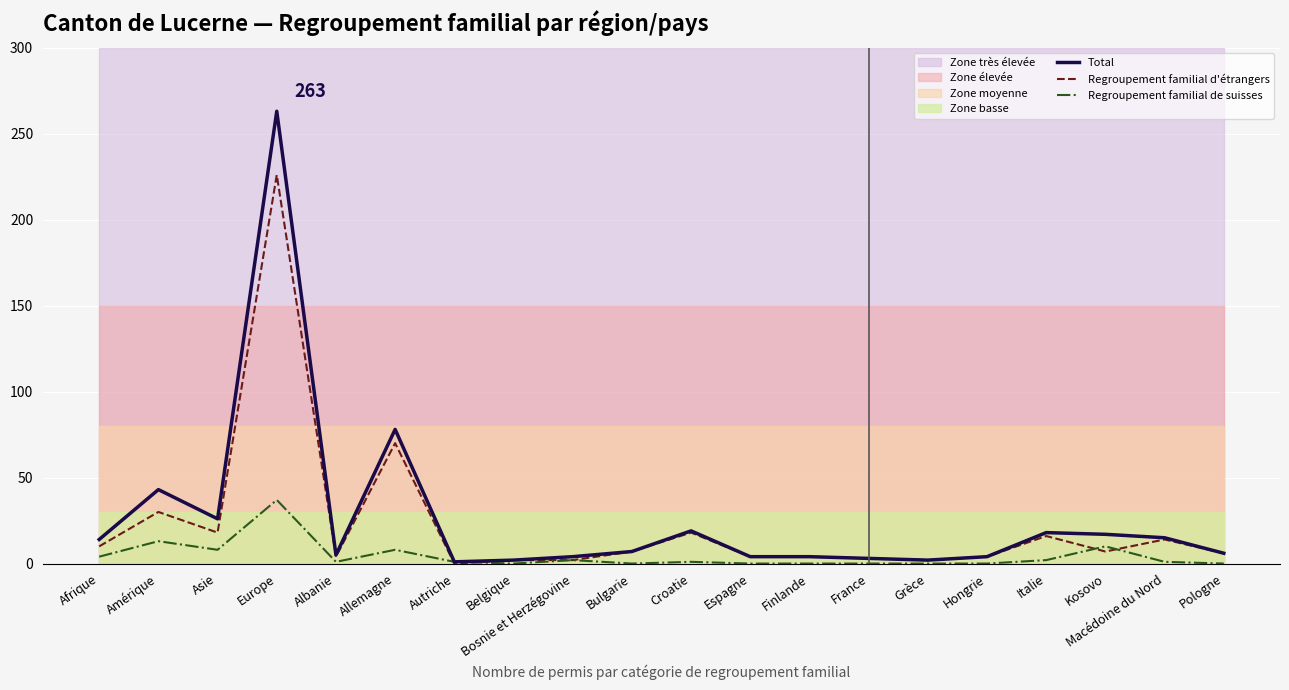

What is the total value across all series at France?

6